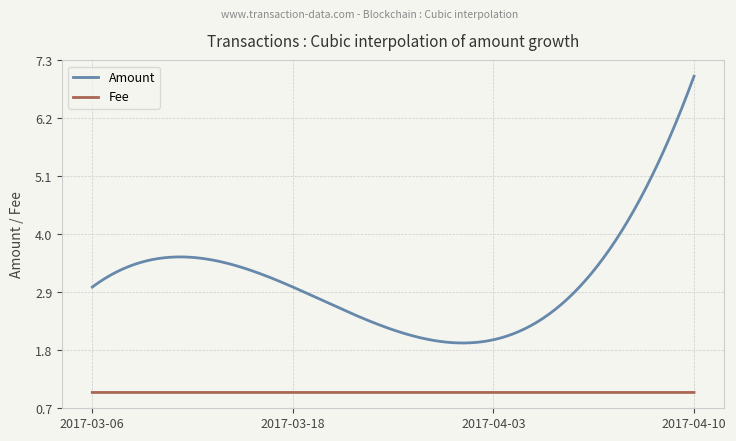

What is the maximum value shown in the chart?

7.0